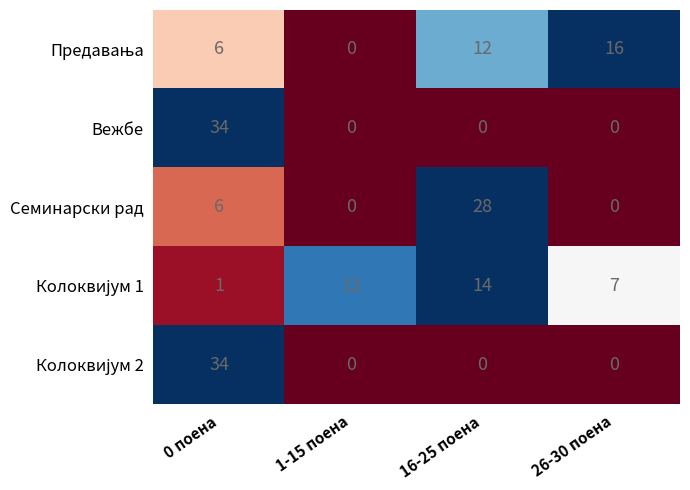

What is the greatest value displayed?

34